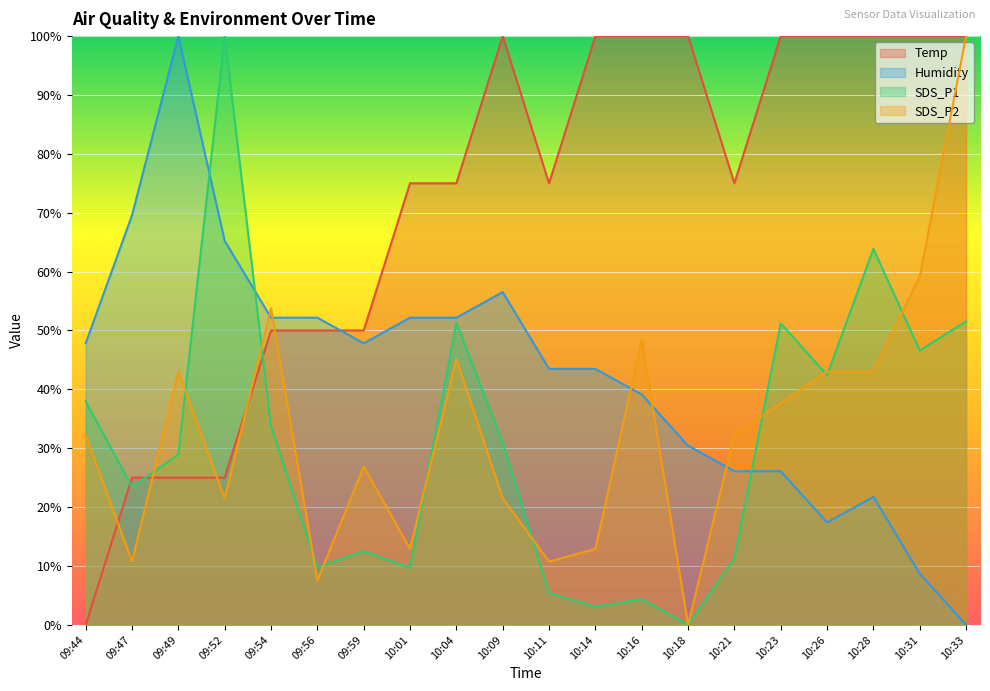

What is the maximum value for SDS_P1?

100.0